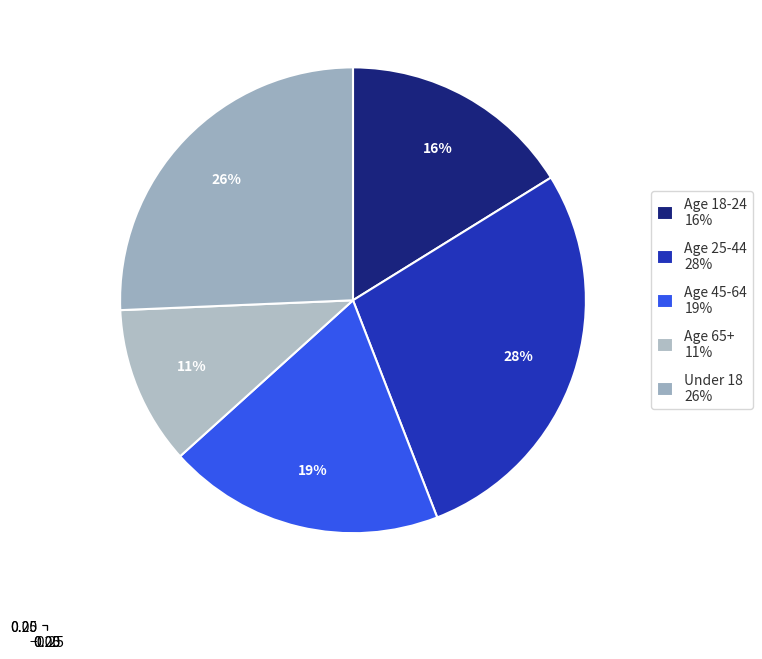

To the nearest percent, what is the combined percentage of Age 65+ and Age 18-24?

27%